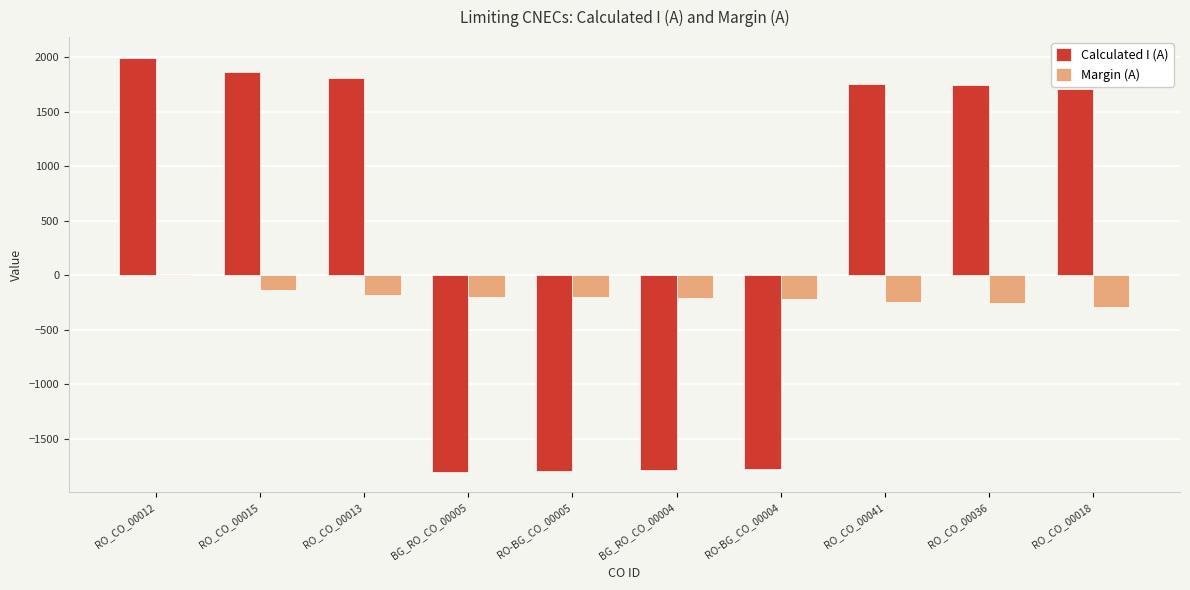

What is the spread (max minus min) of values at RO_CO_00018?

2000